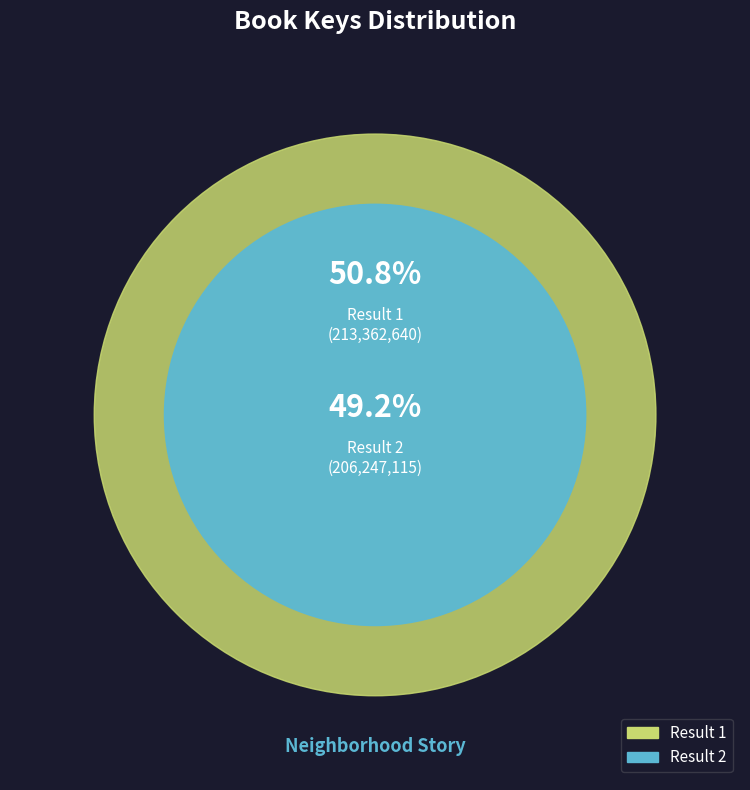

Between Result 1 and Result 2, which is larger?

Result 1